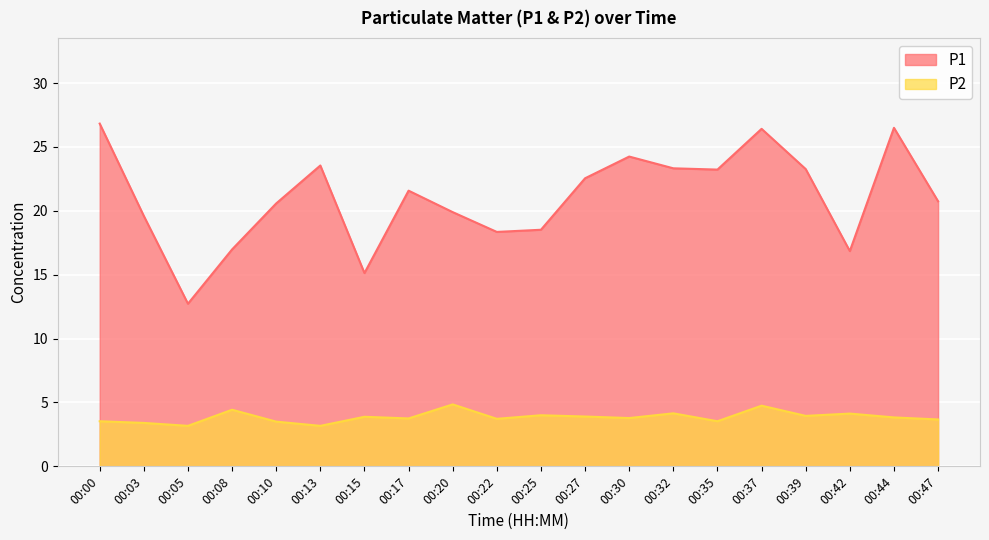

What is the average value of the P2 series?

3.9